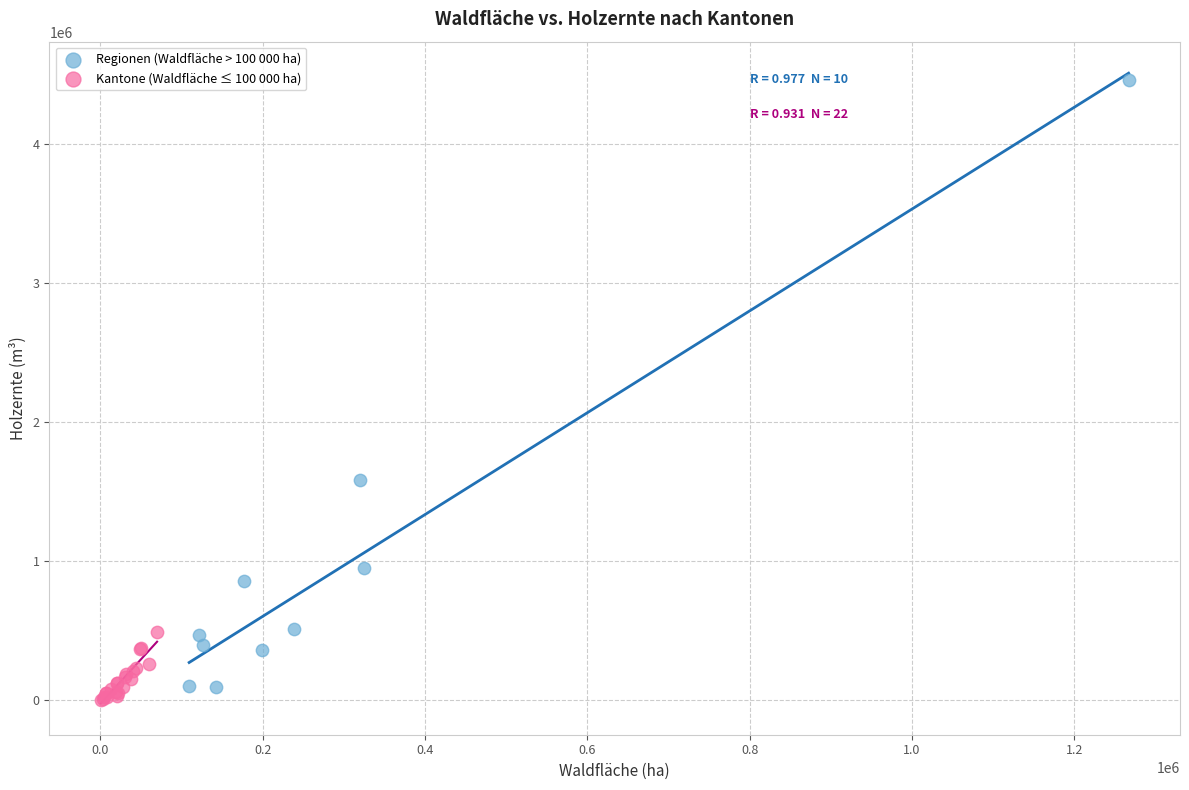

What are all the series names shown in the legend?

Regionen (Waldfläche > 100 000 ha), Kantone (Waldfläche ≤ 100 000 ha)